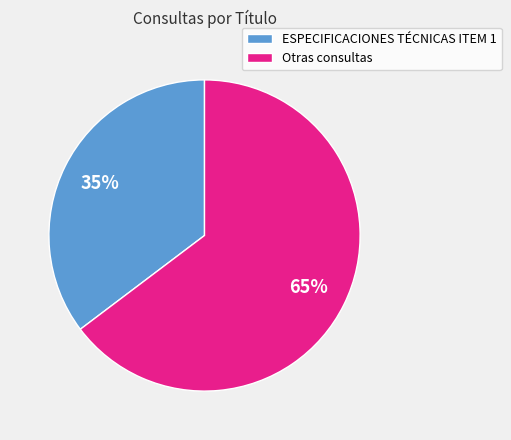

How many slices are in this pie chart?

2